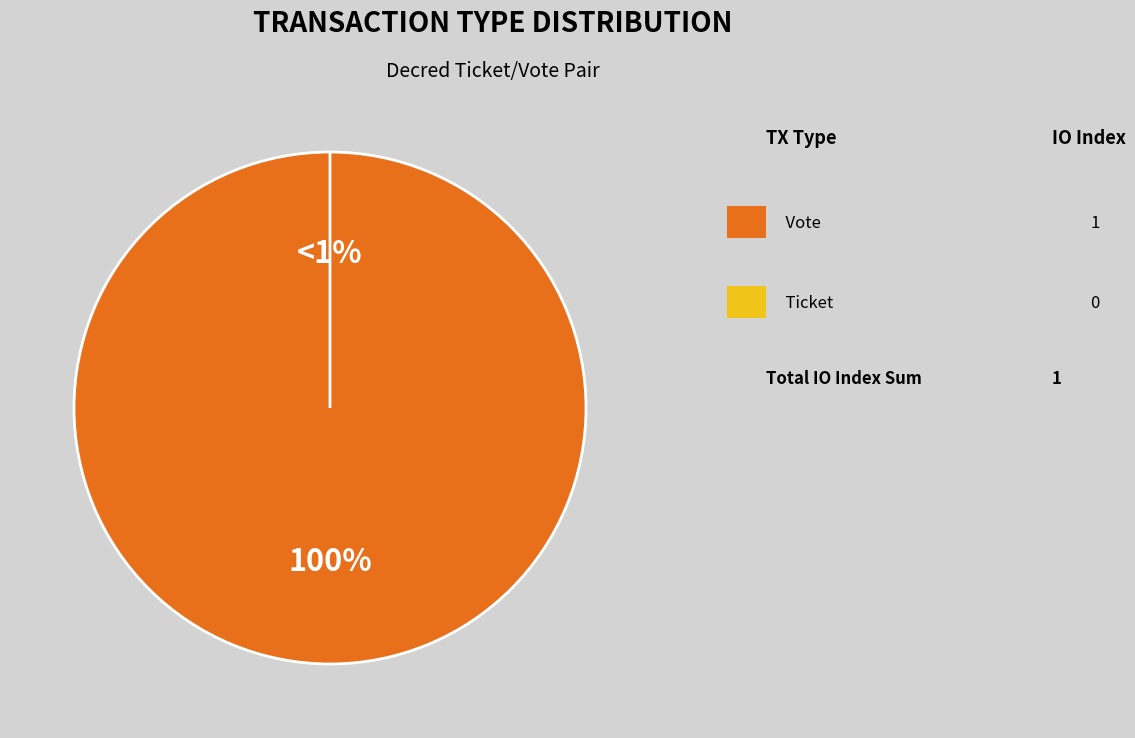

To the nearest percent, what is the difference between the Vote (io_index=1) and Ticket (io_index=0) slice percentages?

100%